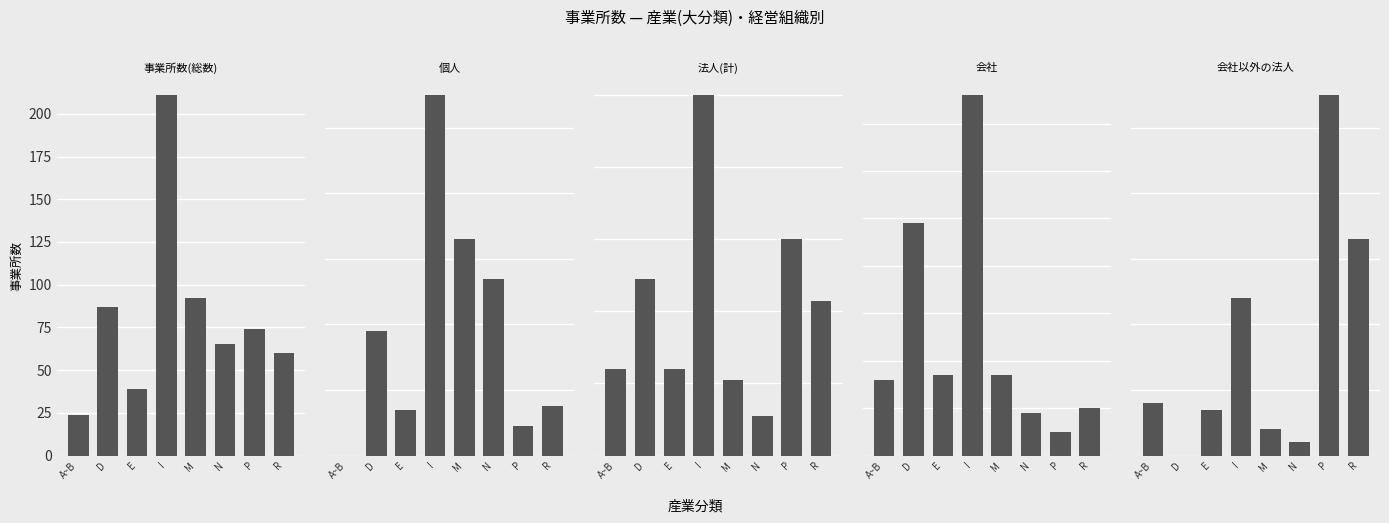

Reading left to right, list all the values displayed in this chart.

事業所数(総数): 24	87	39	211	92	65	74	60
個人: 0	38	14	110	66	54	9	15
法人(計): 24	49	24	100	21	11	60	43
会社: 16	49	17	76	17	9	5	10
会社以外の法人: 8	0	7	24	4	2	55	33